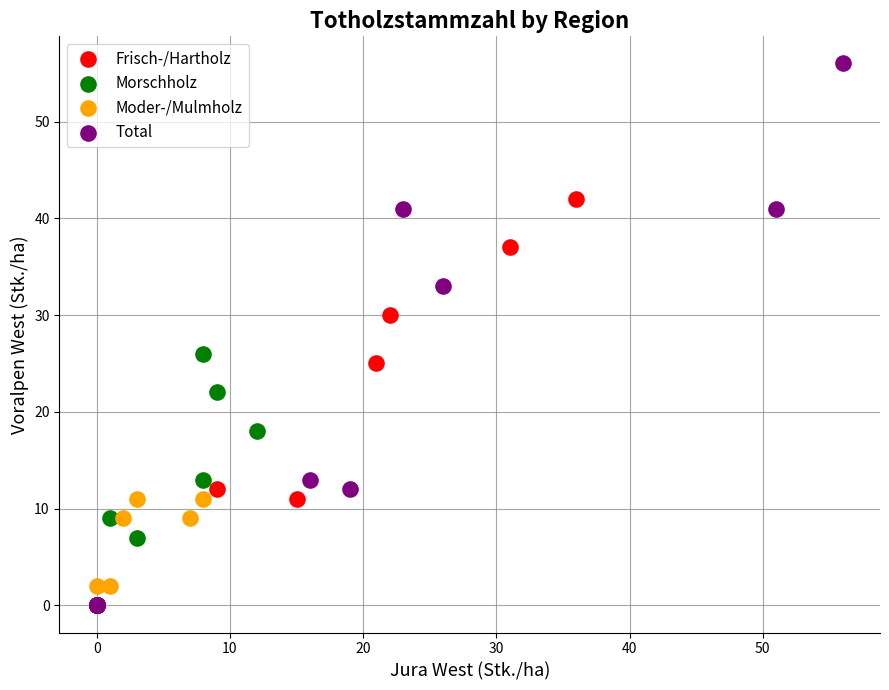

What are all the series names shown in the legend?

Frisch-/Hartholz, Morschholz, Moder-/Mulmholz, Total